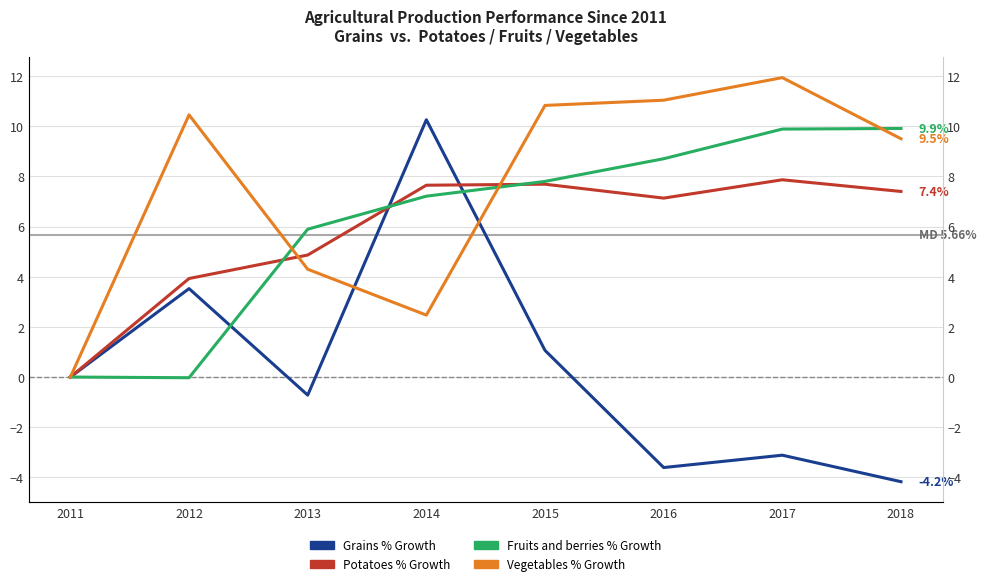

What is the difference between the Vegetables values at 2014 and 2011?

2.5